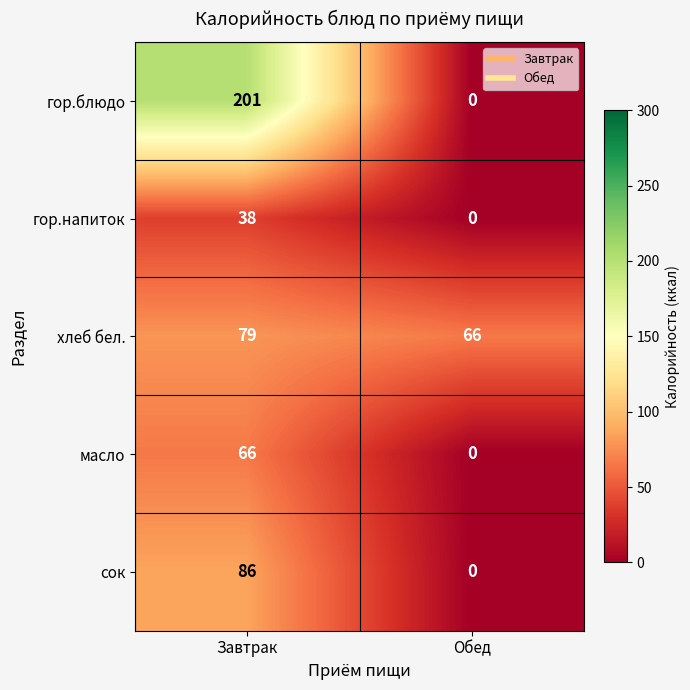

What is the sum of the сок values at Обед and Завтрак?

86